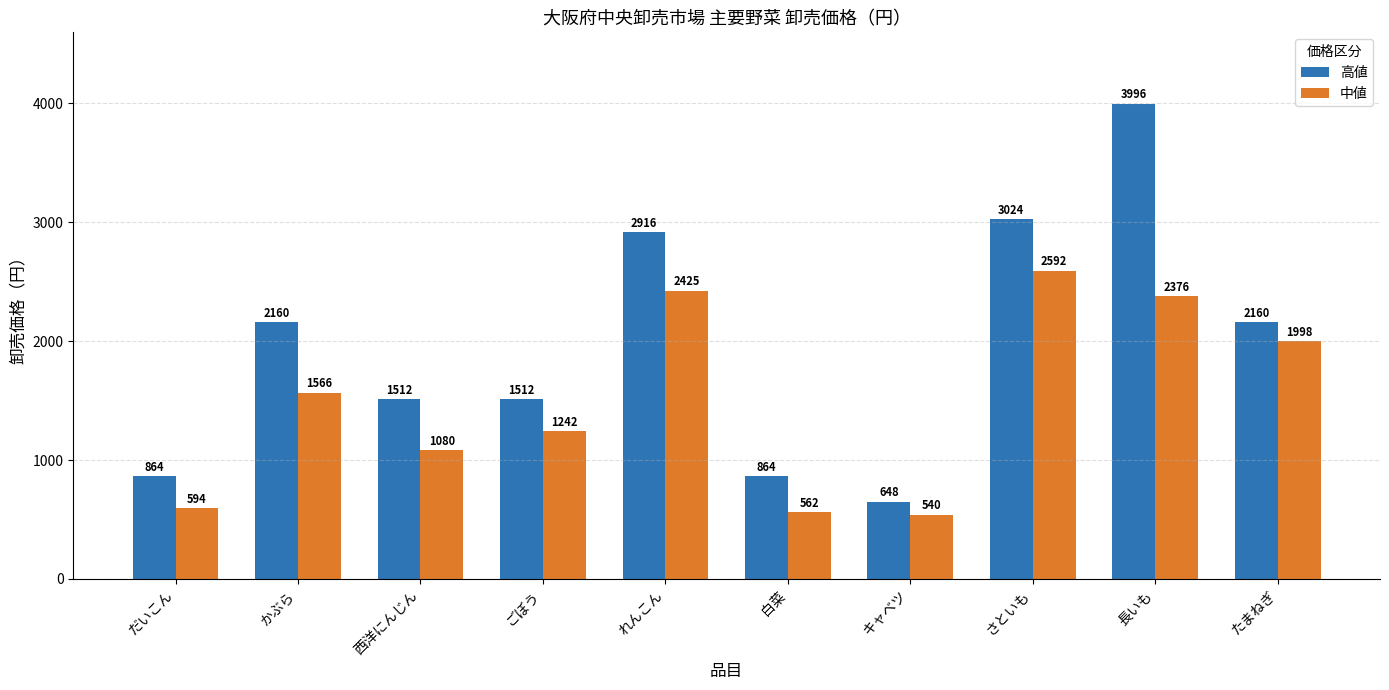

At 白菜, list the series in order from smallest to largest.

中値, 高値